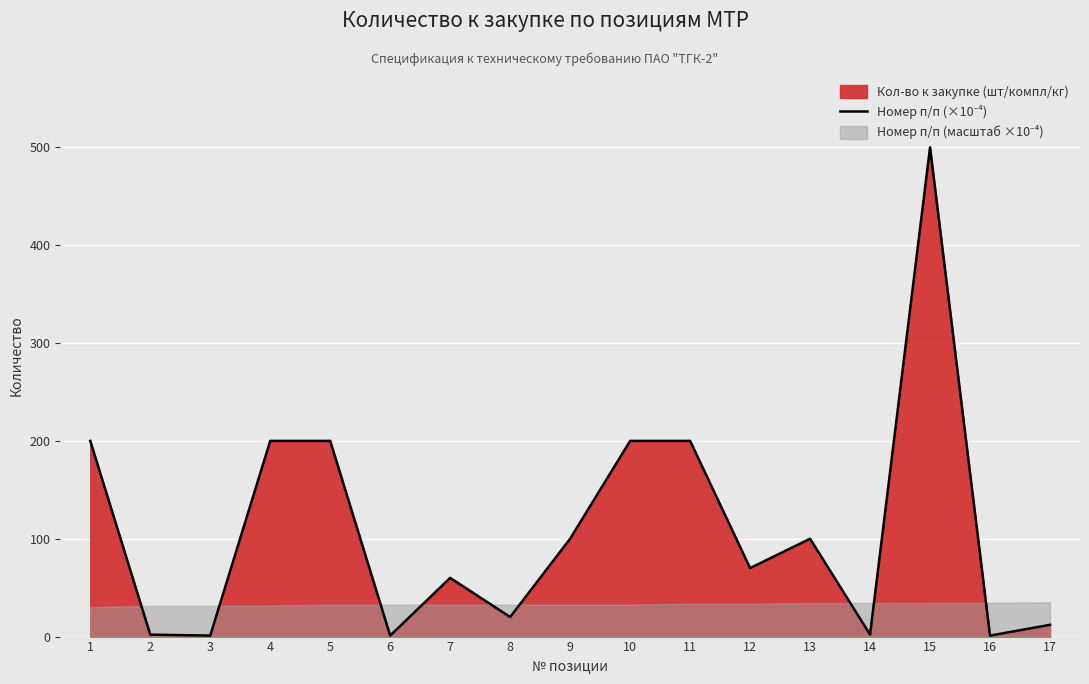

What is the approximate value at 10?

200